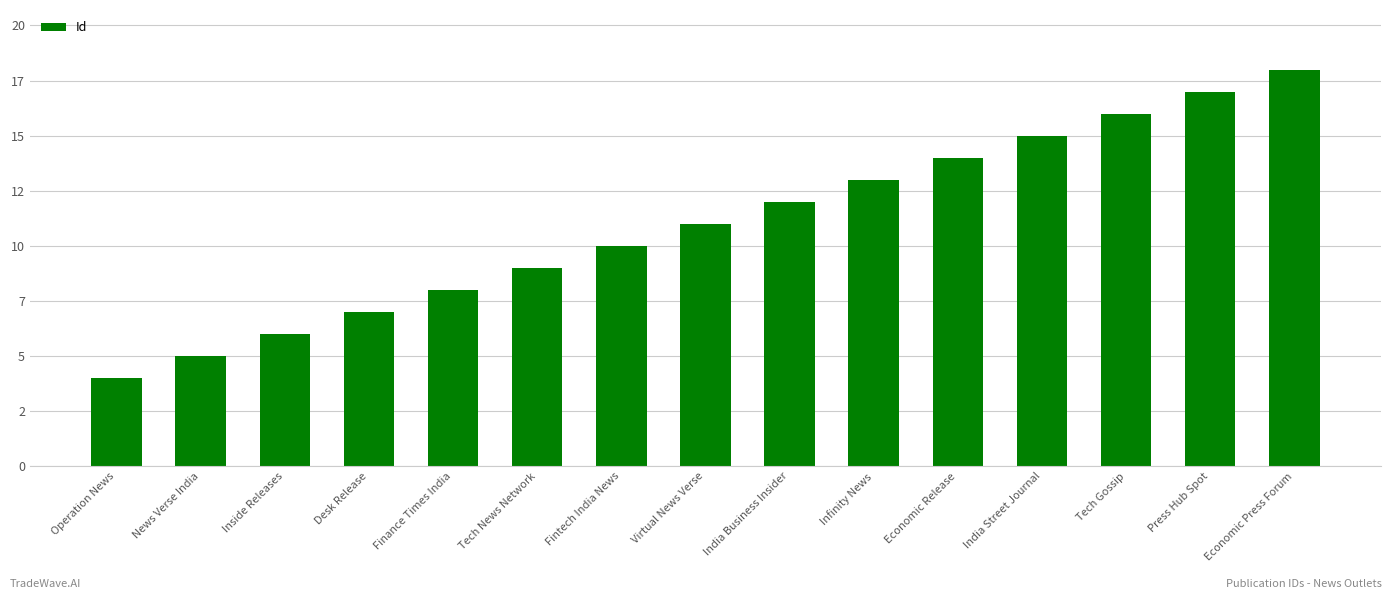

What is the change in value from Operation News to India Street Journal?

+11